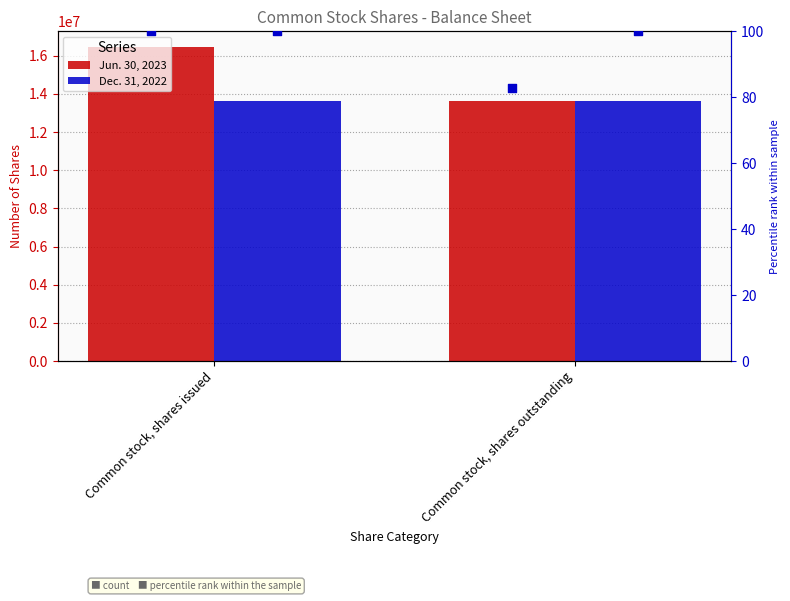

Which series reaches the minimum Y coordinate?

Jun. 30, 2023 percentile